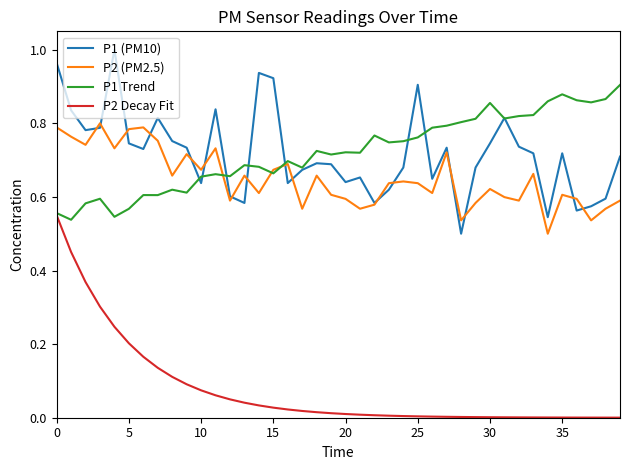

How many intersections are there between P2 (PM2.5) and P1 Trend?

3